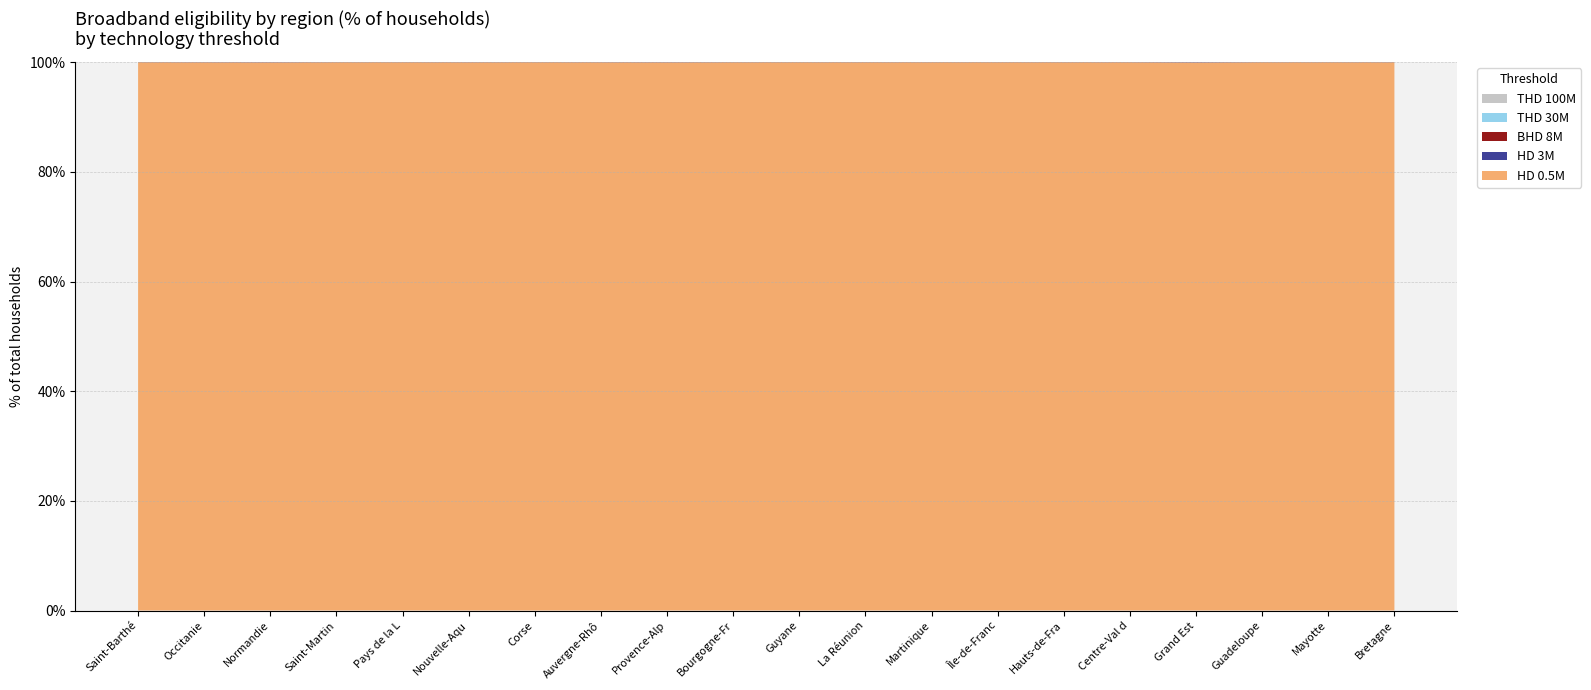

Reading left to right, what are all the values shown in this chart?

nbr: 6760	4101194	2058106	30135	2446048	4093178	288172	5355270	3539528	1807305	98142	540772	283540	6796121	3233554	1621036	3306135	287569	34160	2250112
elig_hd05: 6760	4100830	2057692	30135	2446033	4092896	288172	5354980	3538985	1807257	98142	540759	283540	6796071	3233495	1620989	3304877	287569	34160	2250037
elig_hd3: 6717	4100829	2057684	29765	2446030	4092886	288171	5354980	3538970	1807256	98129	540506	283493	6796063	3233493	1620987	3304862	287547	34133	2250002
elig_bhd8: 6509	4100827	2057682	29690	2446029	4092883	288163	5354980	3538148	1807256	98126	540369	283468	6796063	3233493	1620987	3304861	287507	34130	2249978
elig_thd30: 2263	2592393	1152041	8861	1633961	2345253	139671	3345261	2504351	1268699	34139	464723	142387	6320217	2751975	1050126	2326036	145001	12566	1107238
elig_thd100: 537	2014888	984053	6440	1146864	1725040	102462	2920534	2236219	716218	27265	450704	96805	6150581	2599635	811382	2042047	114842	0	833366